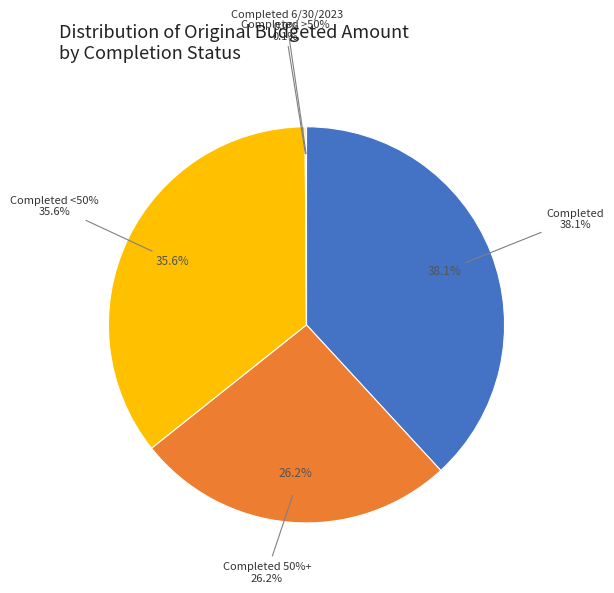

To the nearest percent, what is the average slice percentage?

20%